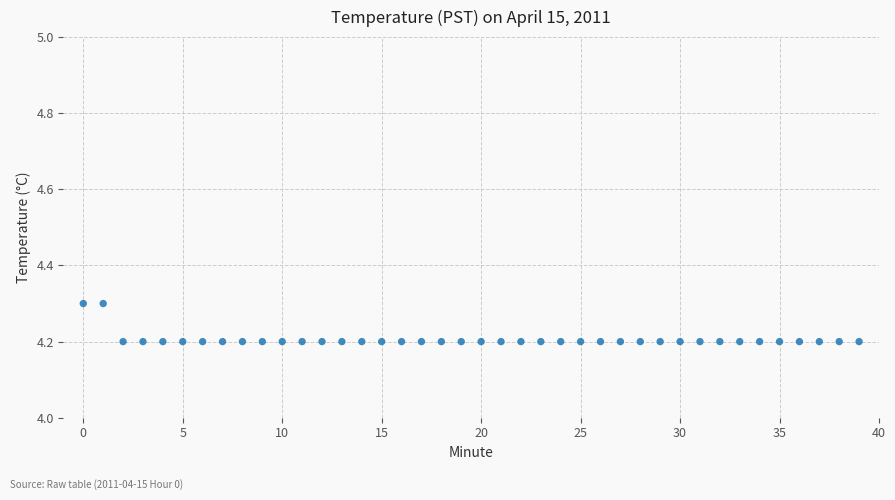

How many points are shown in the scatter plot?

40